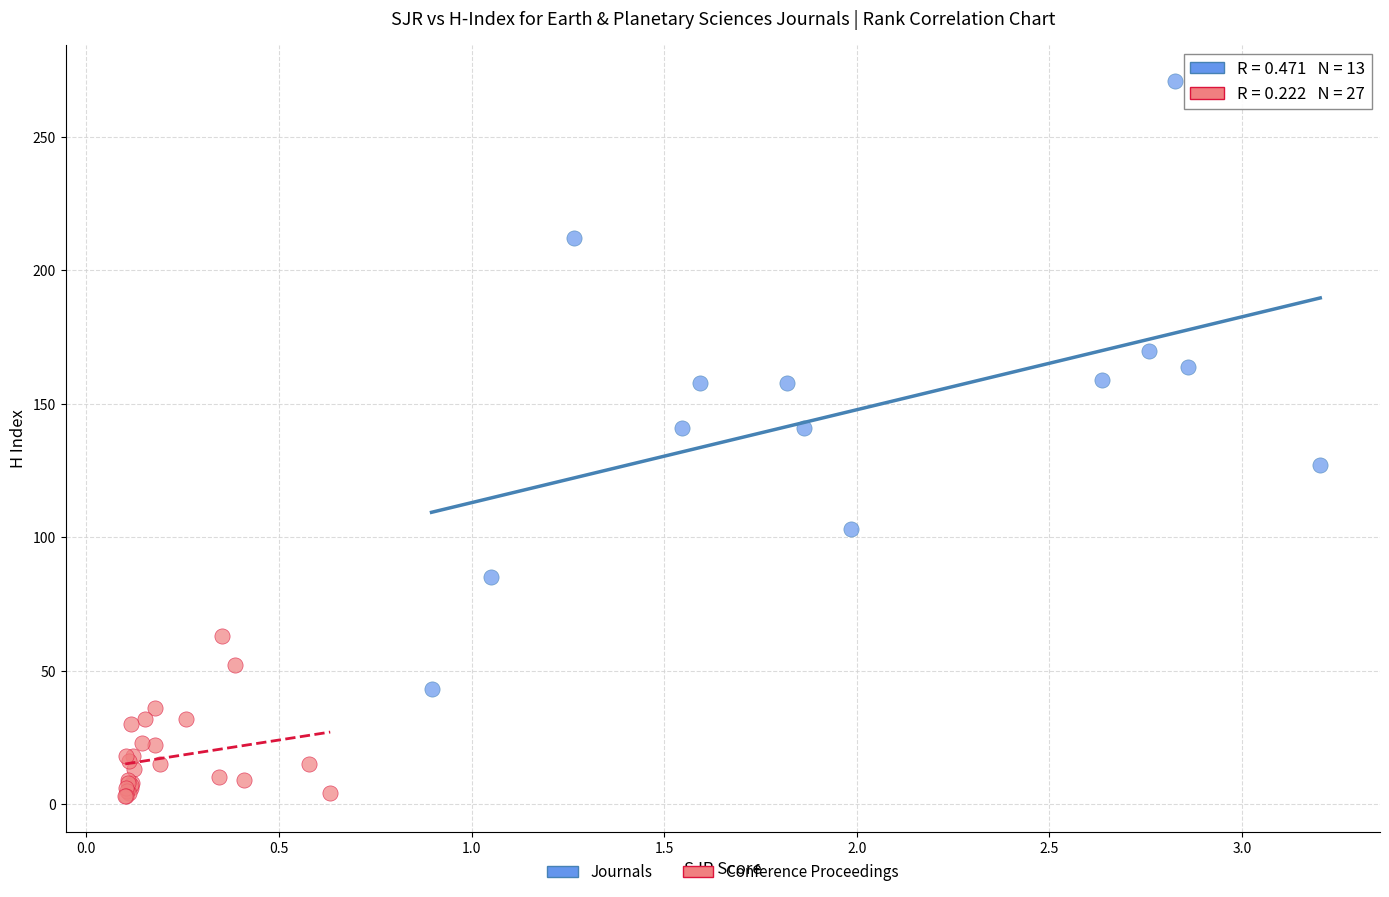

Which series contains the highest Y value?

Journals